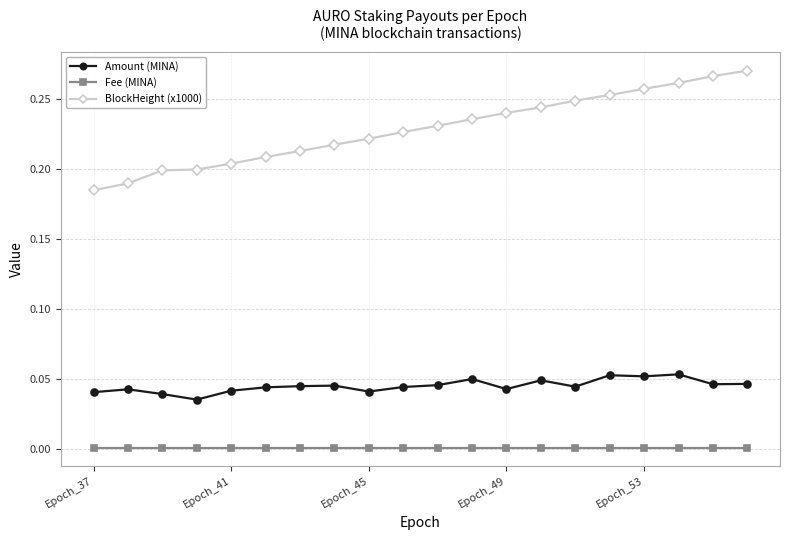

True or false: Fee (MINA) and Amount (MINA) intersect in this chart.

False